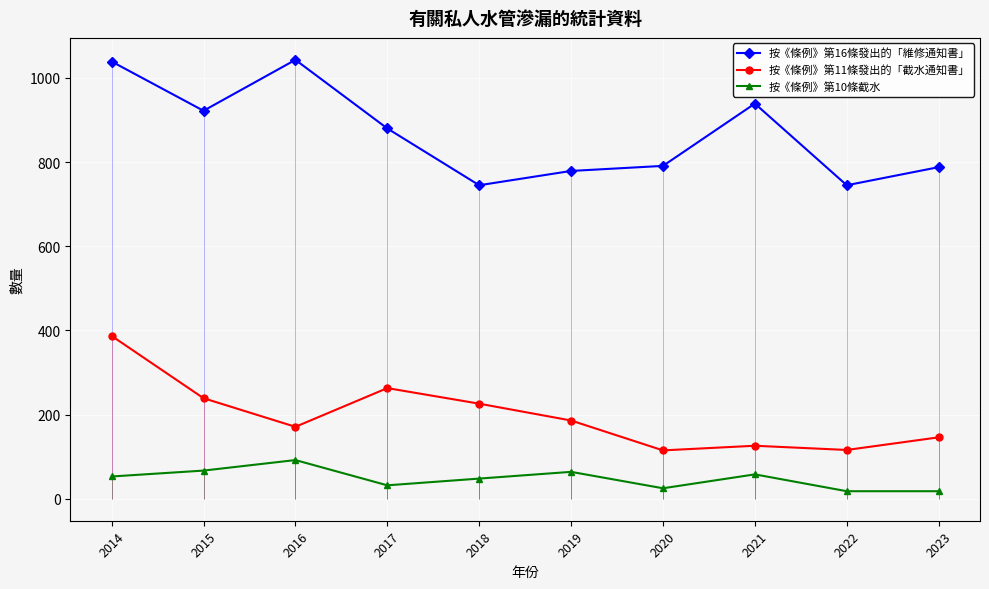

How many interior local valleys does the 按《條例》第10條截水 series have?

2